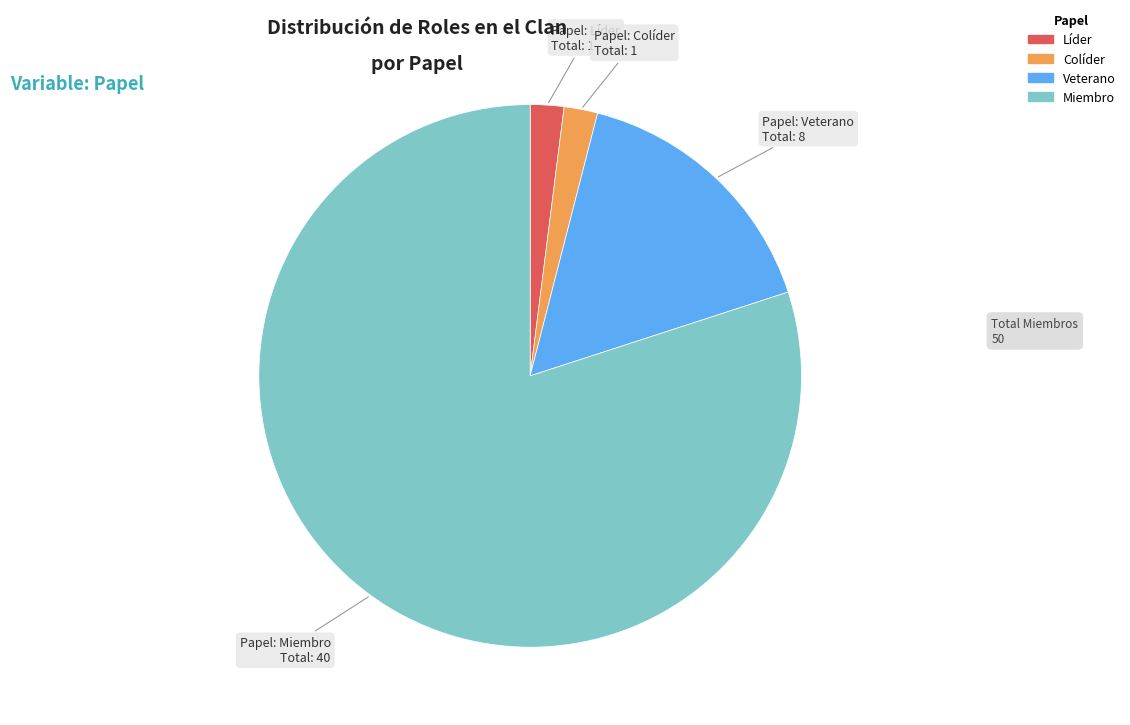

The Miembro slice represents 92% of the pie. True or false?

False